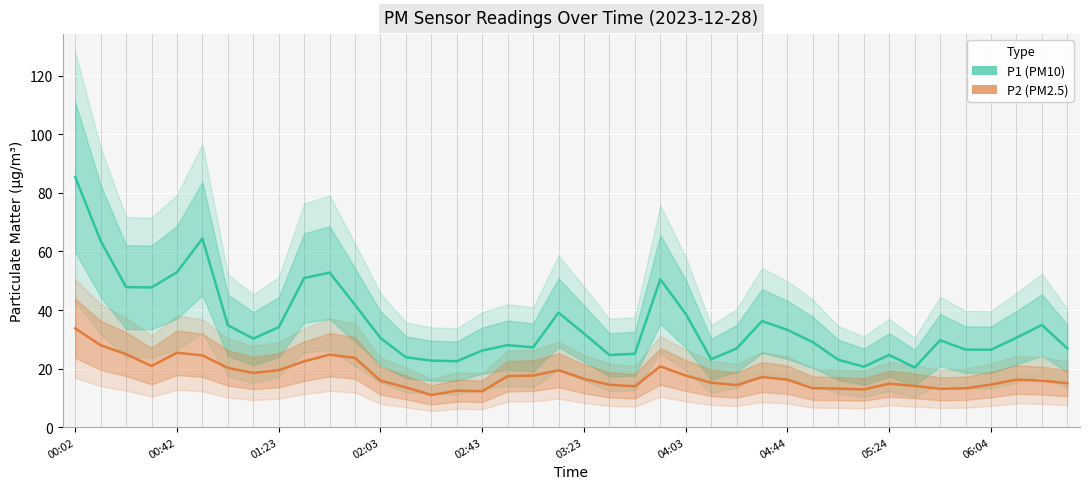

List the series in order of their peak value, highest first.

P1, P2